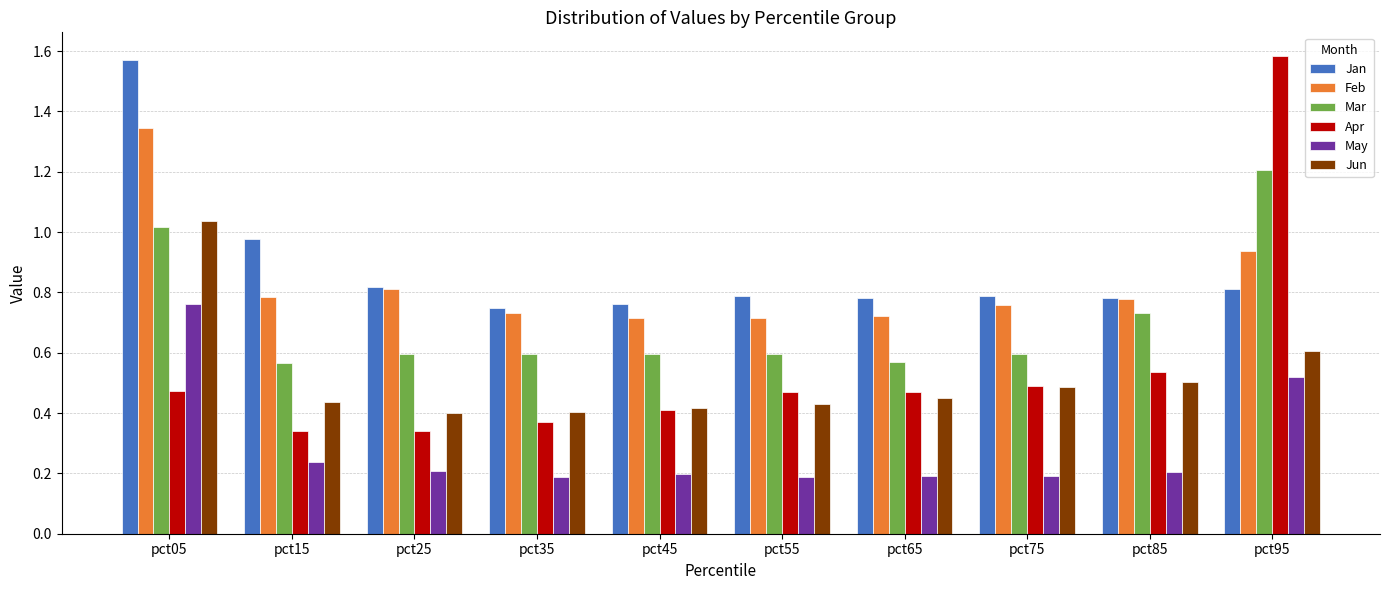

Count the number of categories in the chart.

10